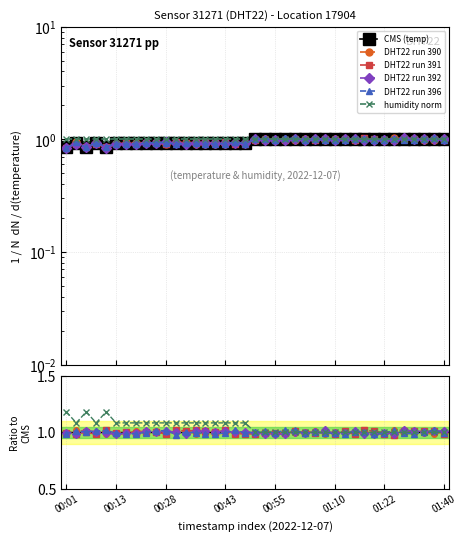

At which label is the value closest to 0?

00:01